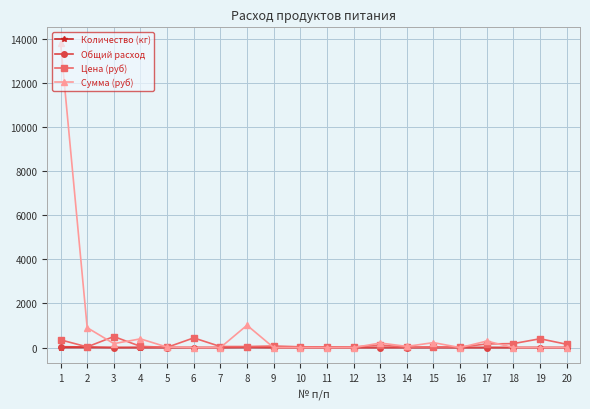

True or false: Общий расход has more than 0 interior local peaks.

True